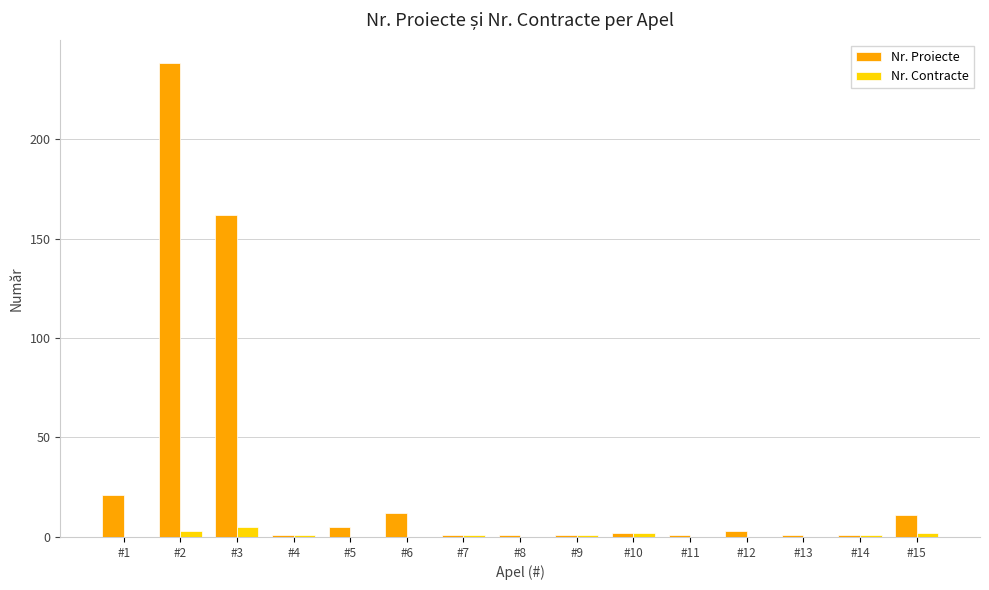

At which category is the sum across all series the highest?

#2